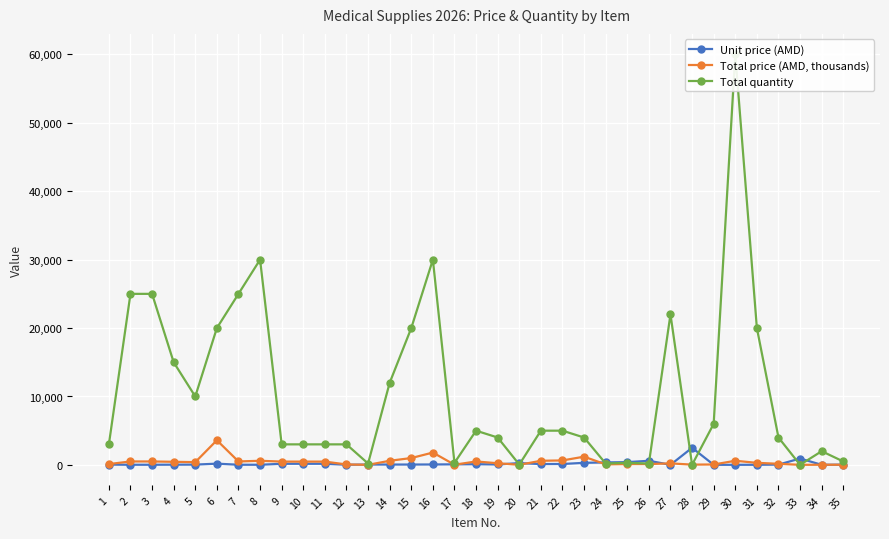

Which label corresponds to the largest value in the chart?

30